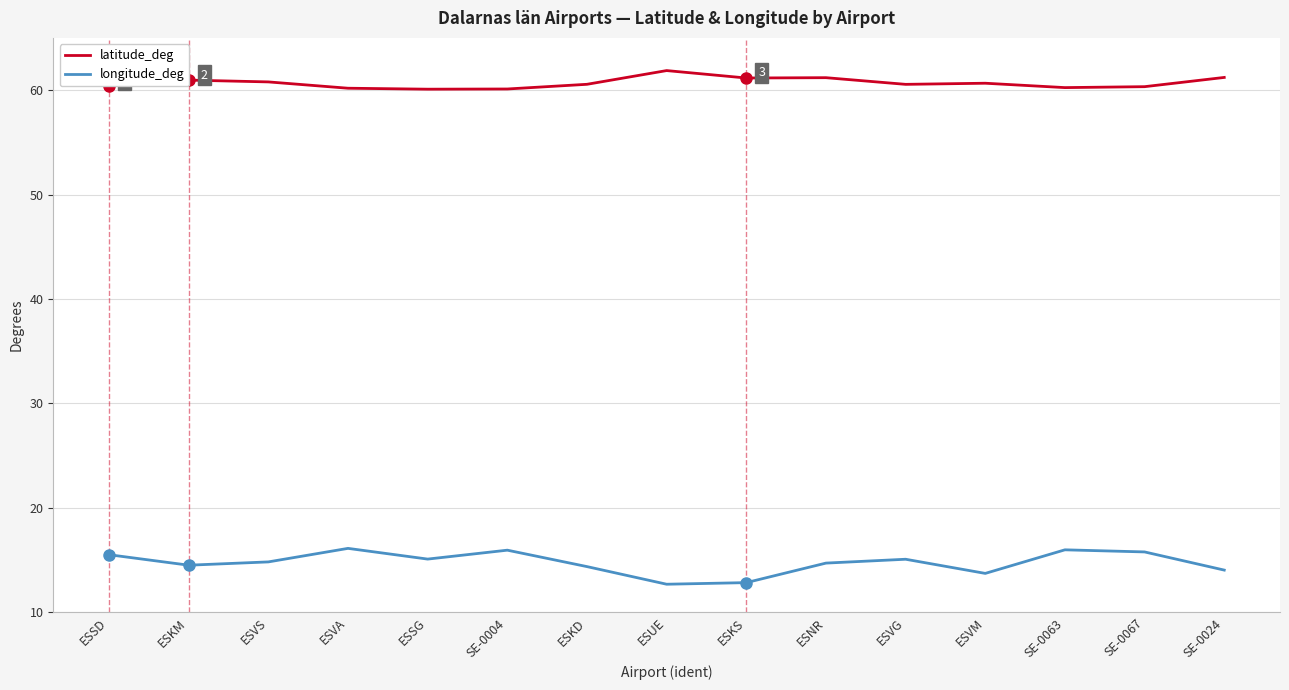

What is the lowest value of the latitude_deg series?

60.1